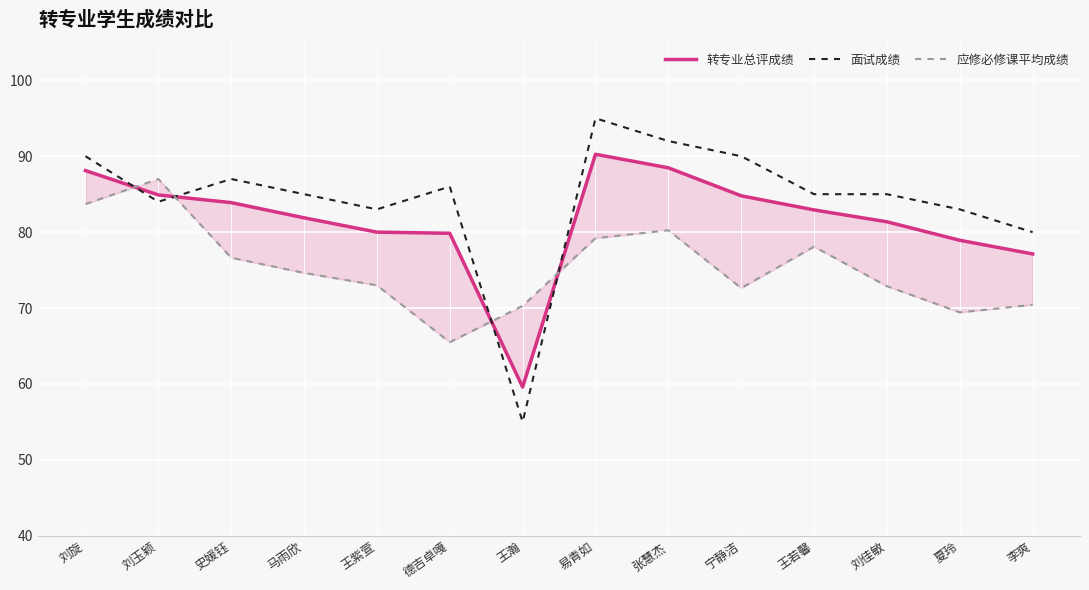

Which series has the widest spread of values?

面试成绩